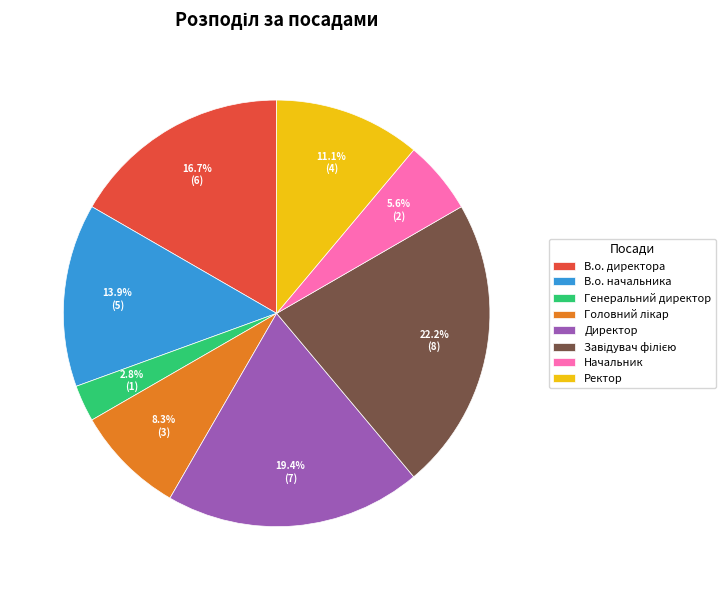

To the nearest percent, what is the average slice percentage?

12%